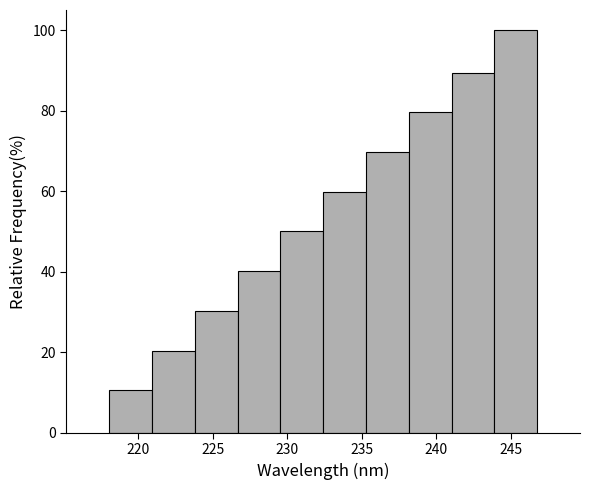

Reading left to right, transcribe this chart: for each bar, give the range it covers on the x-axis and its height. Neither the bar edges nor the heights are printed on the chart, so give them approximately, as read against the axes.

218.0 to 221.0: 10
221.0 to 224.0: 20
224.0 to 226.5: 30
226.5 to 229.5: 40
229.5 to 232.5: 50
232.5 to 235.5: 60
235.5 to 238.0: 70
238.0 to 241.0: 80
241.0 to 244.0: 90
244.0 to 247.0: 100